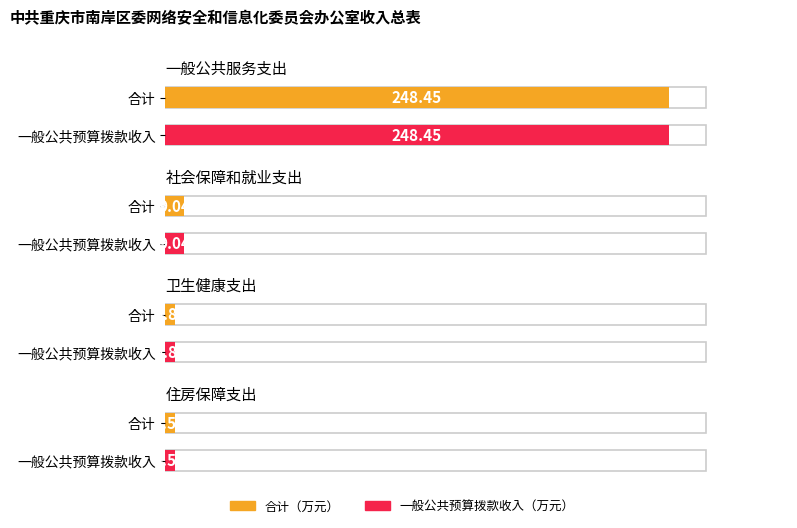

The 合计 series shows 4.5 at 住房保障支出. True or false?

True